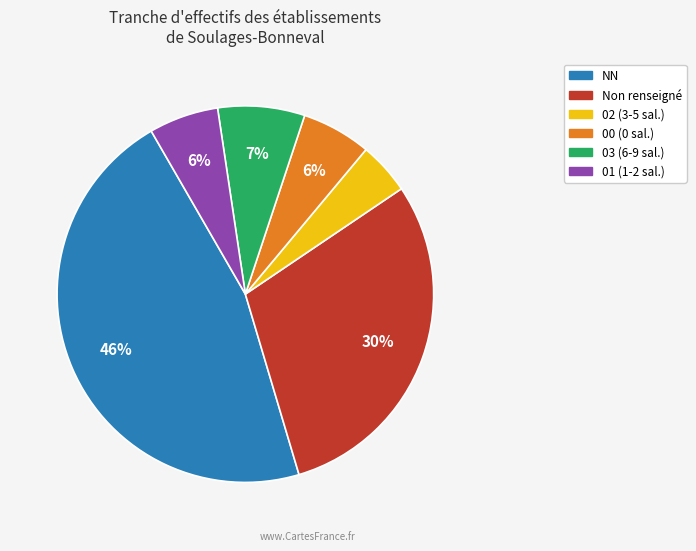

Does any single category account for the majority?

No